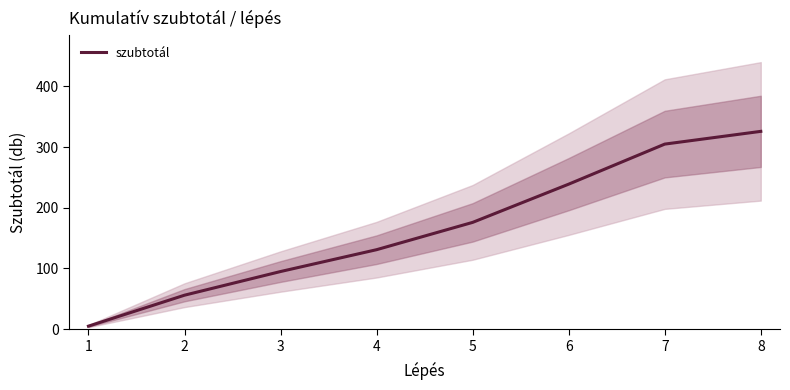

Reading left to right, what are all the values shown in this chart?

1=5	2=56	3=95	4=131	5=176	6=239	7=305	8=326